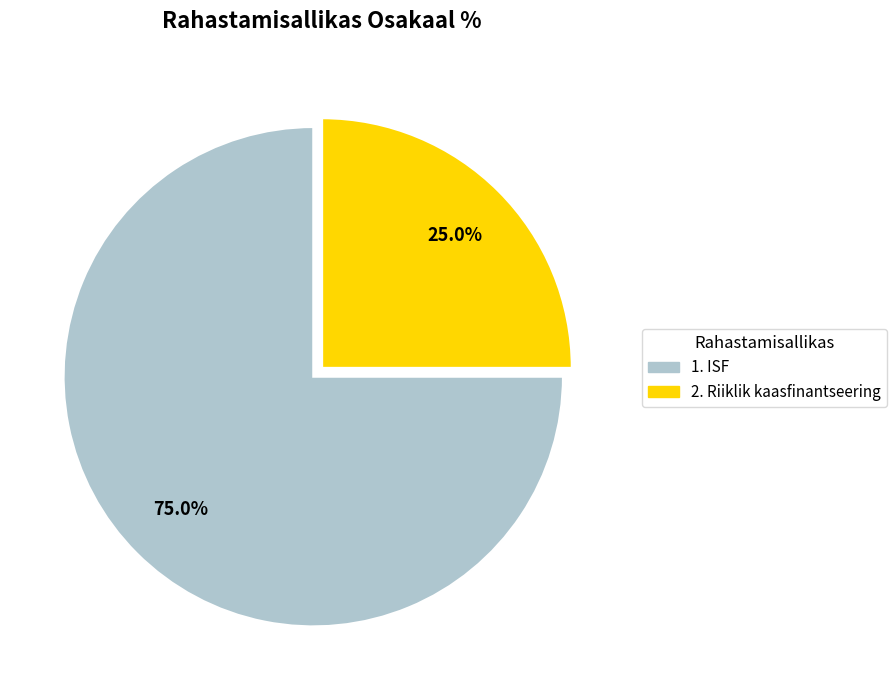

To the nearest percent, what percentage of the pie is 1. ISF?

75%